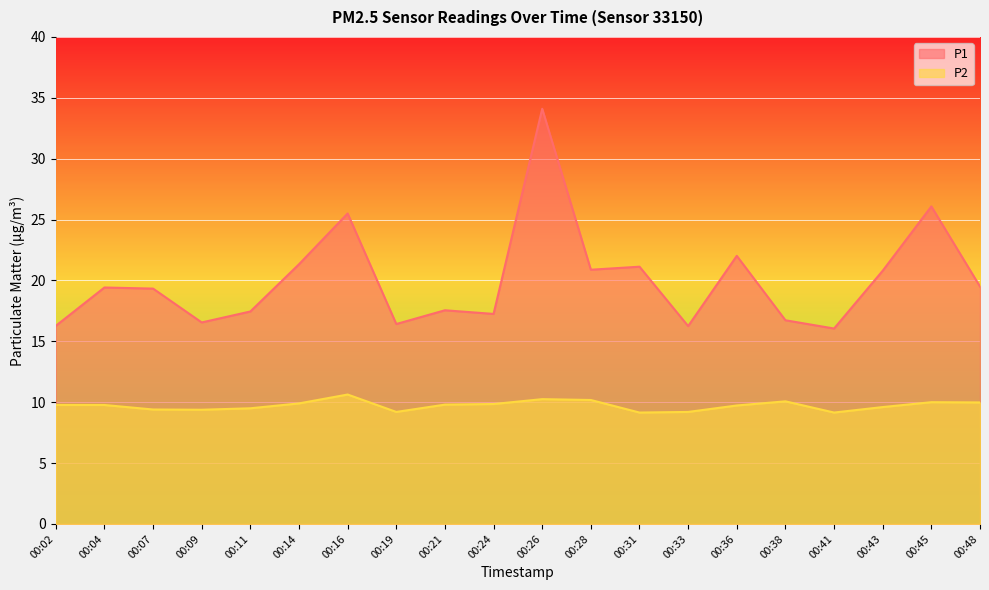

At which label does P1 reach its minimum?

00:41